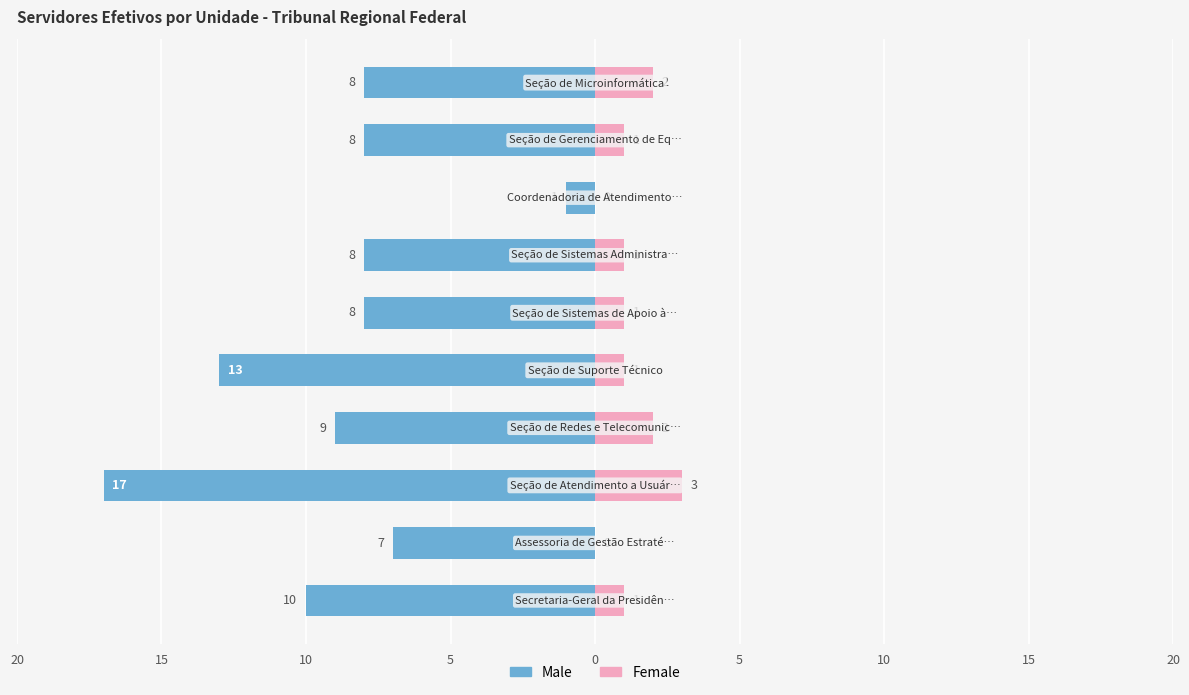

Are the bars horizontal?

Yes